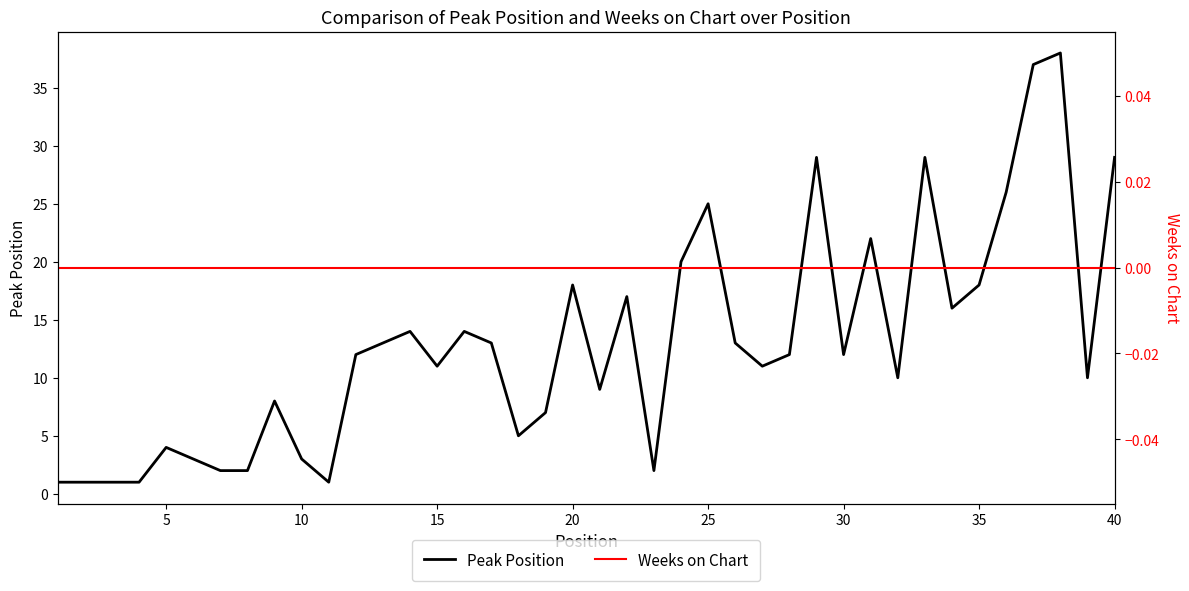

In Peak Position, how many points are lower than both neighbors (excluding endpoints)?

10